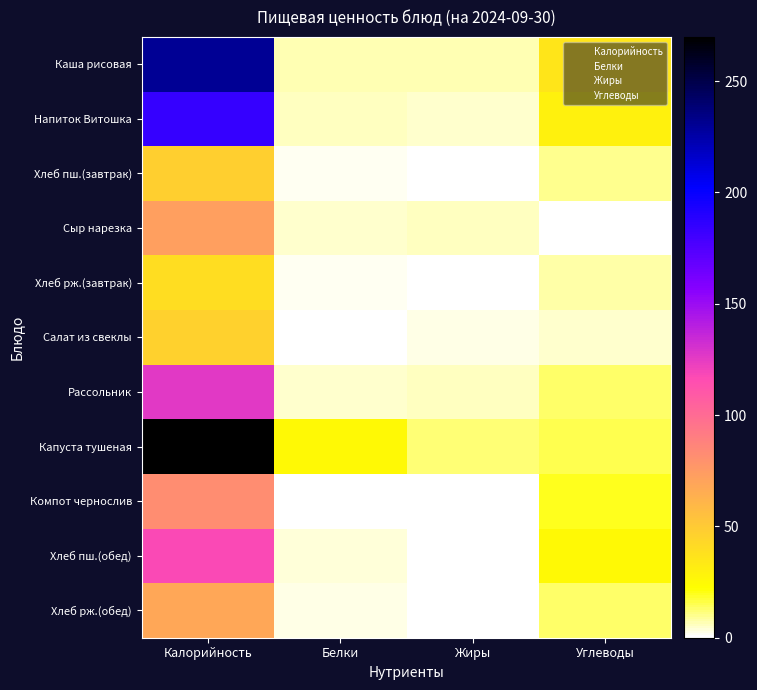

At which category is the sum across all series the highest?

Калорийность